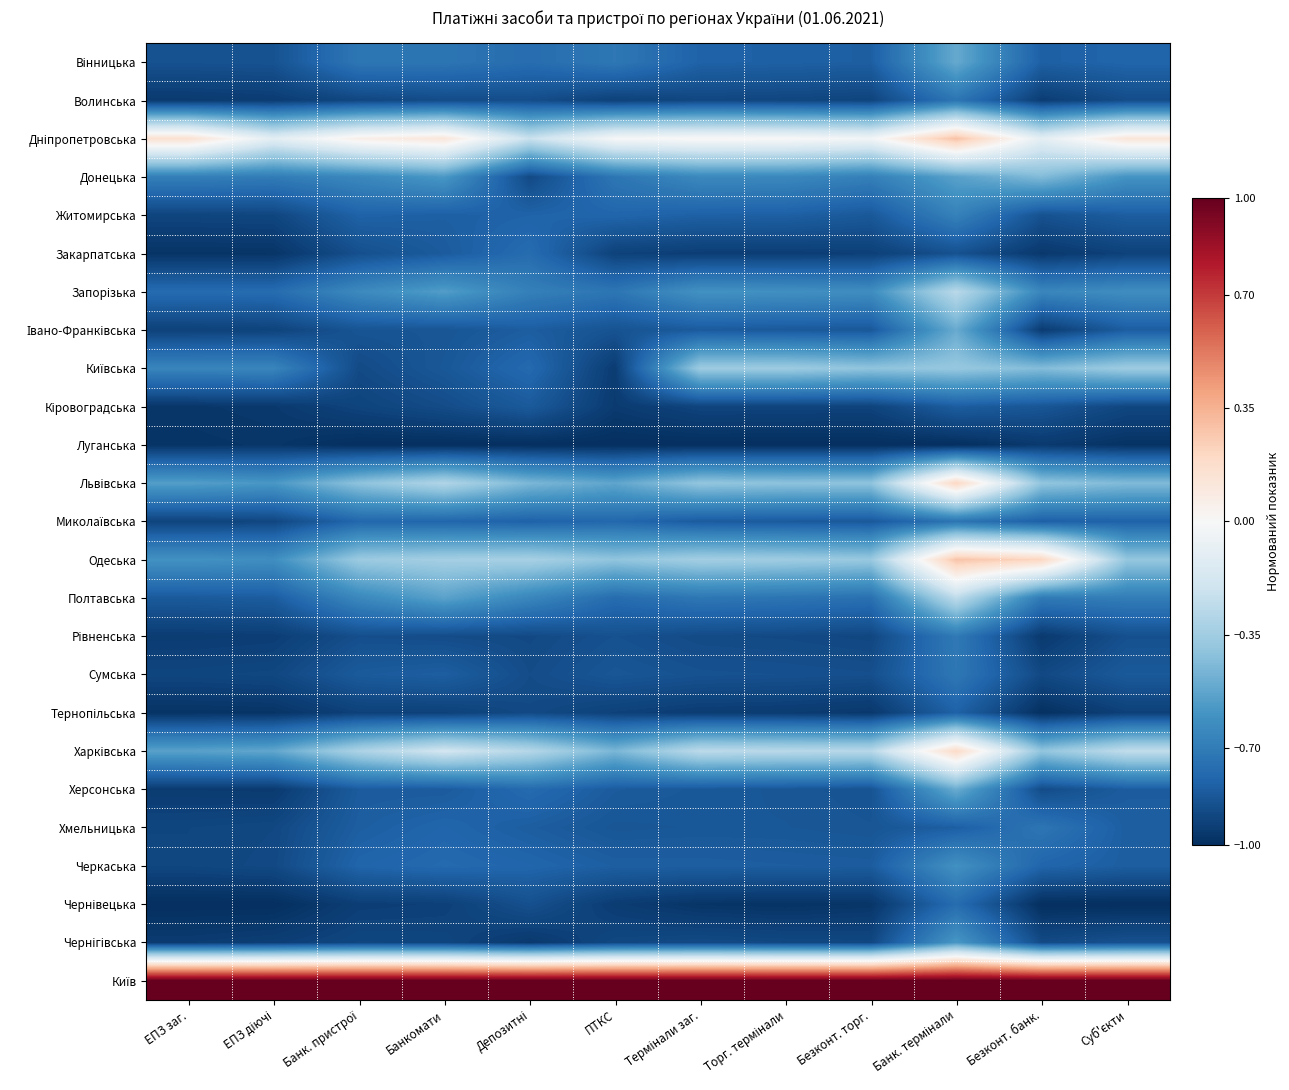

What is the greatest value displayed?

1.0